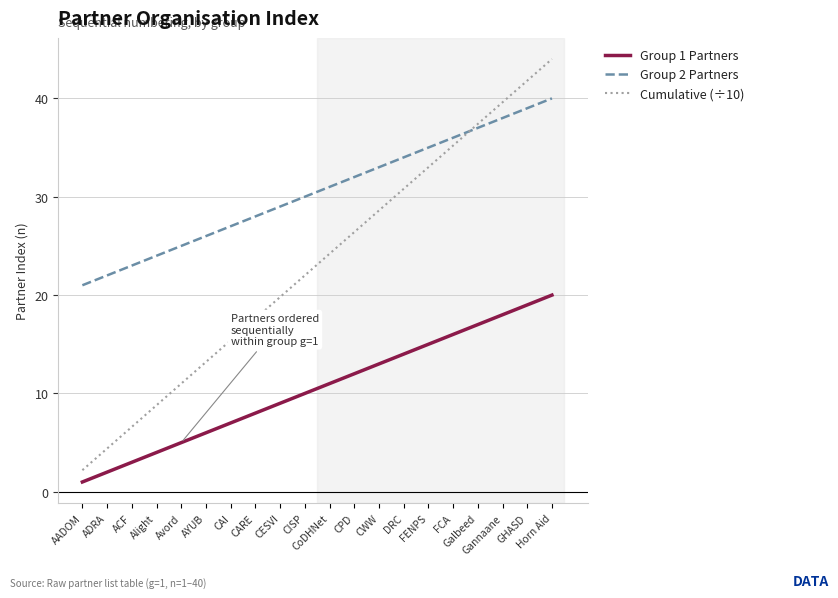

True or false: Cumulative (÷10) and Group 1 Partners intersect in this chart.

False